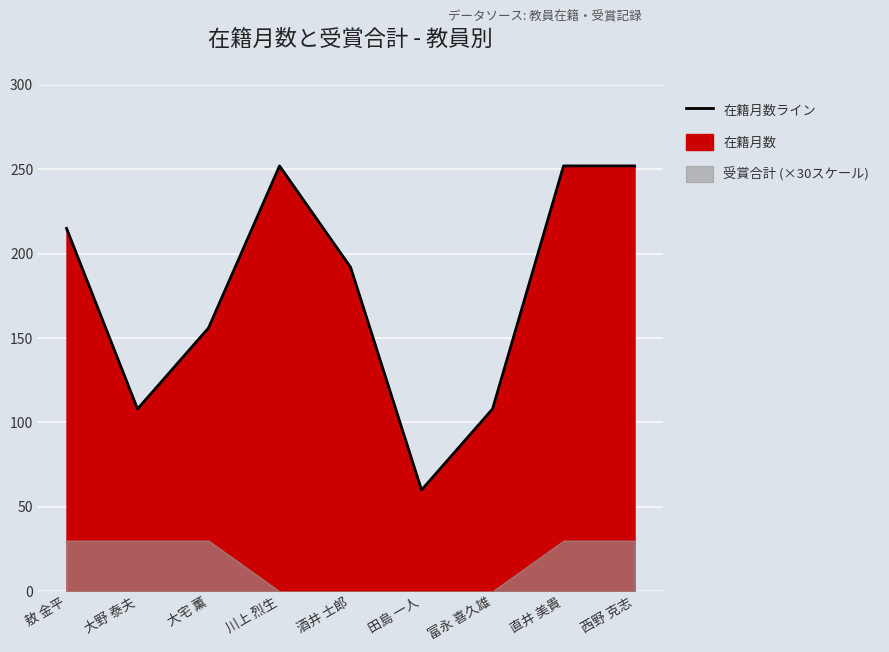

What is the ratio of the value at 直井 美貴 to the value at 川上 烈生?

1.0